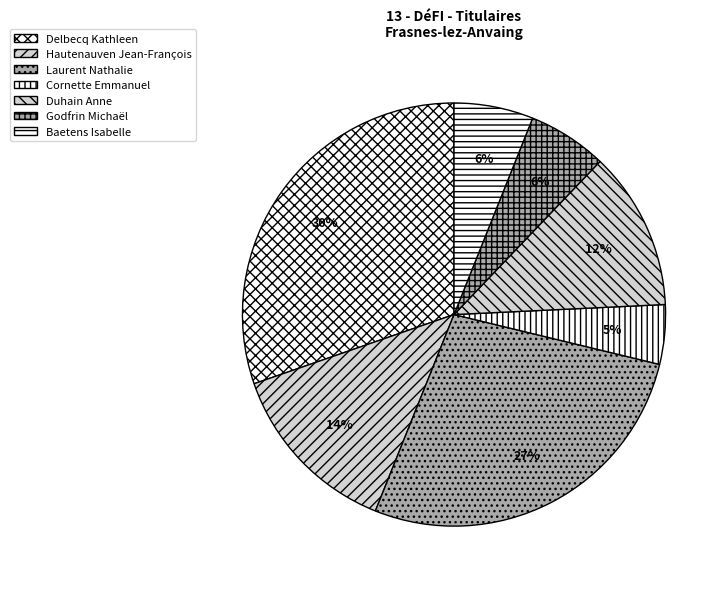

Is there a majority slice in this chart?

No